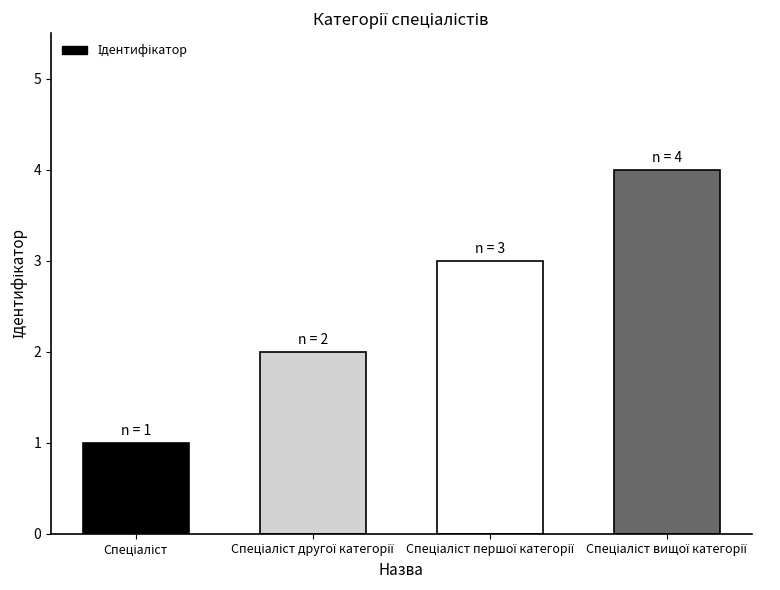

What is the sum of all values?

10